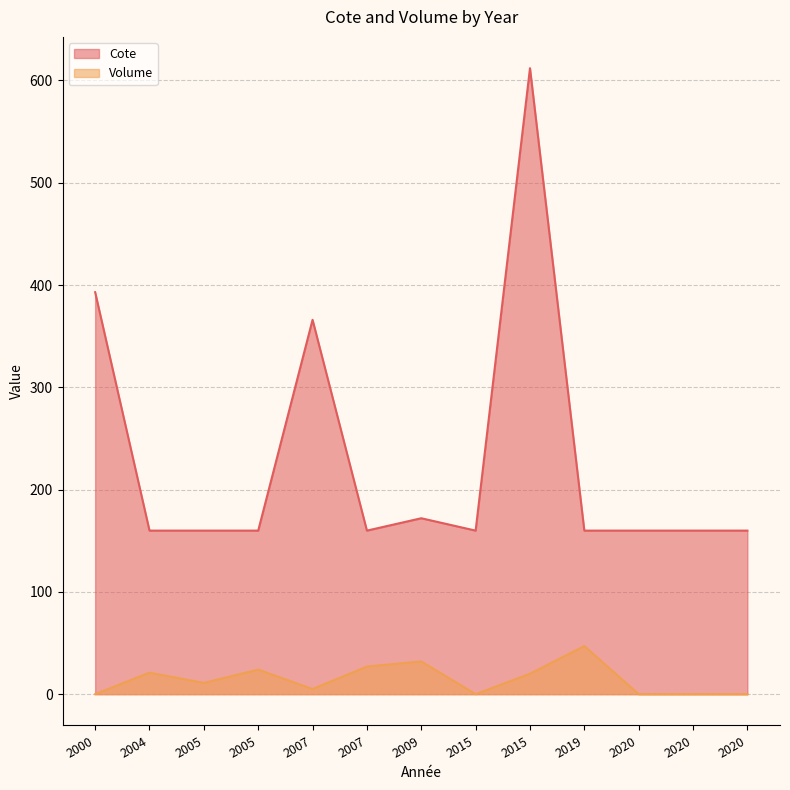

Between 2009 and 2019, which series saw the biggest shift?

Volume